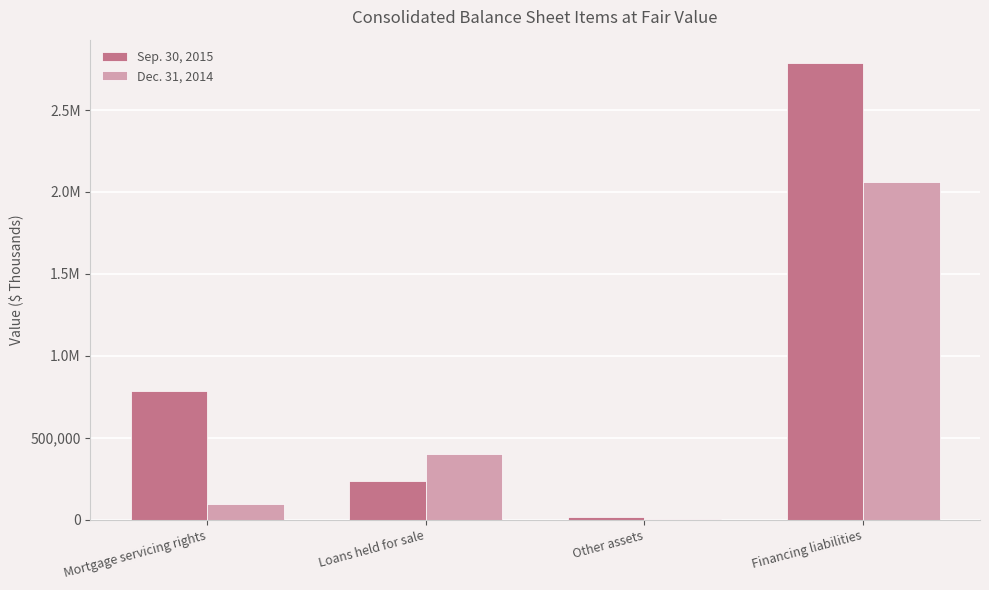

What are all the series names shown in the legend?

Sep. 30, 2015, Dec. 31, 2014